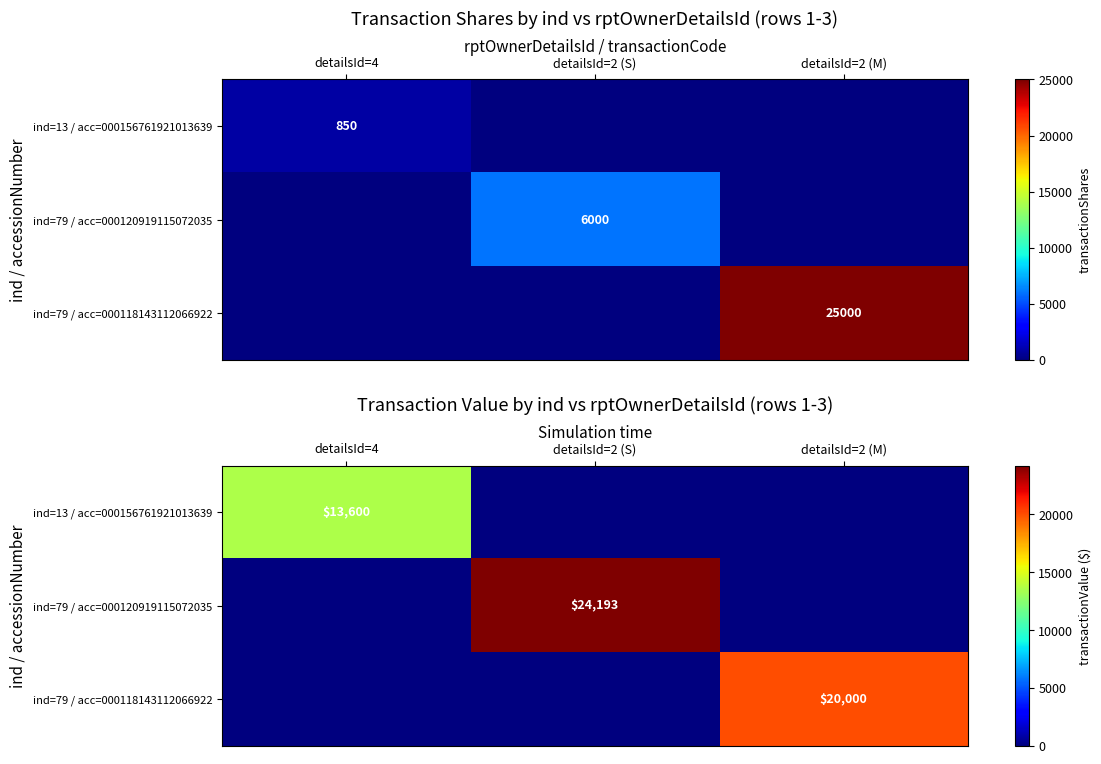

What is the maximum value for ind=79 / acc=000120919115072035?

24193